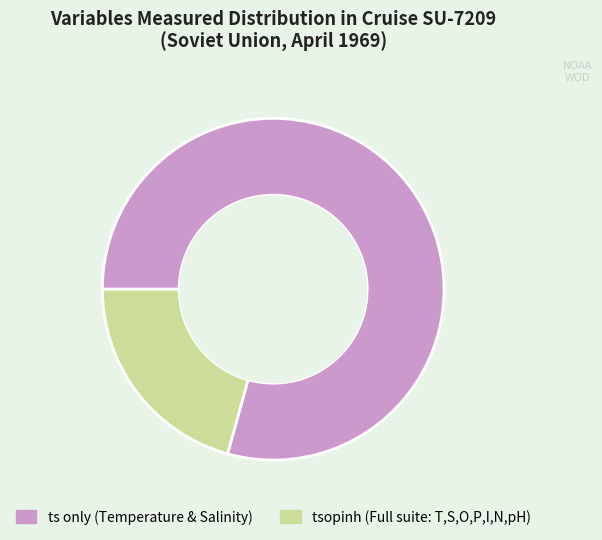

Is there a majority slice in this chart?

Yes